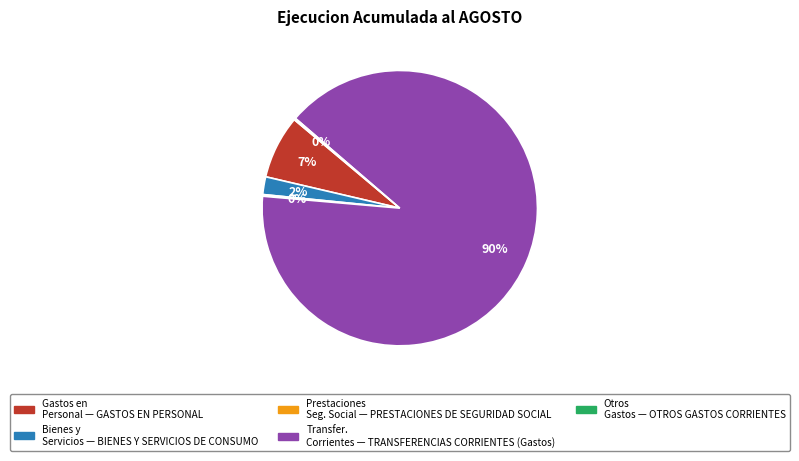

To the nearest percent, what is the average slice percentage?

20%